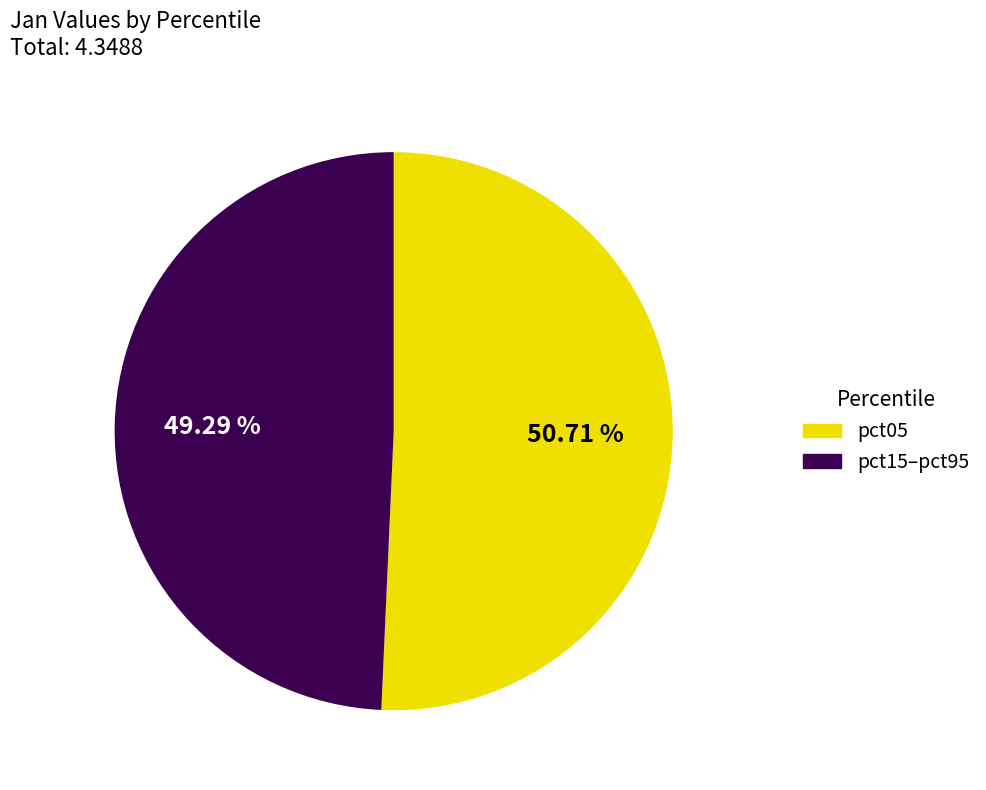

Is there any slice that represents more than half of the pie?

Yes